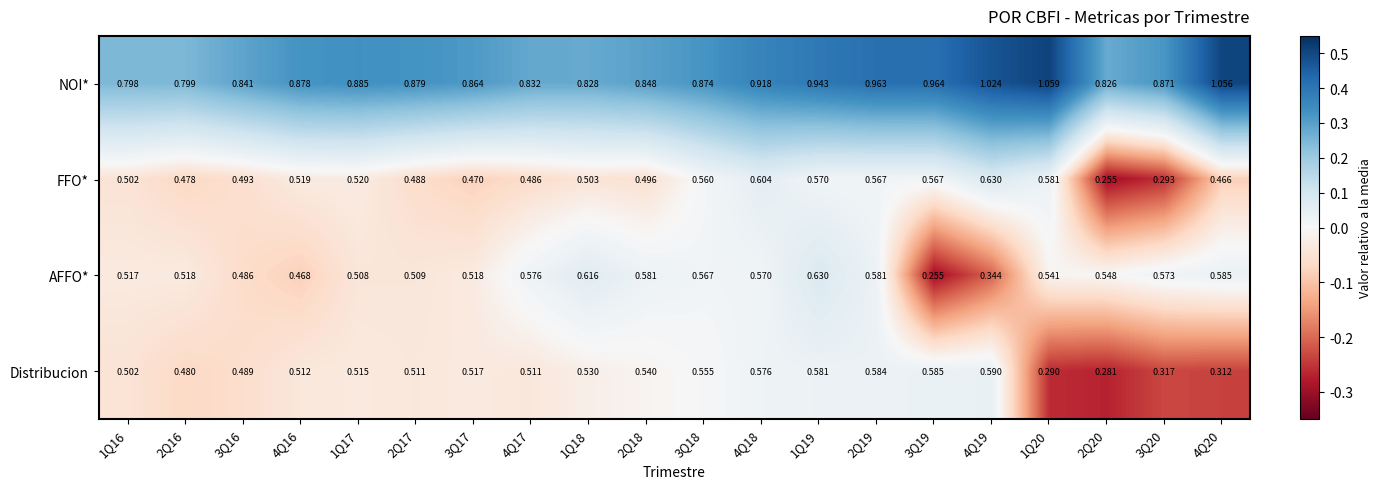

Which series changed the most between 4Q16 and 2Q20?

FFO*